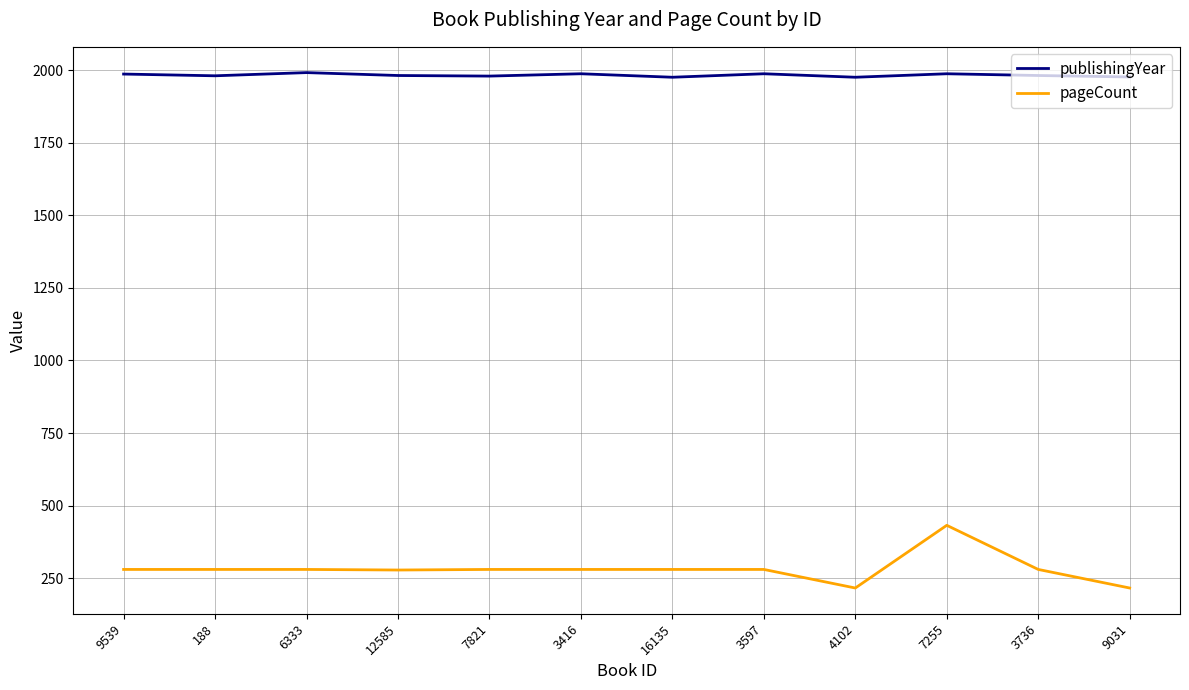

Is the value of publishingYear at 6333 greater than the value of pageCount at 16135?

Yes